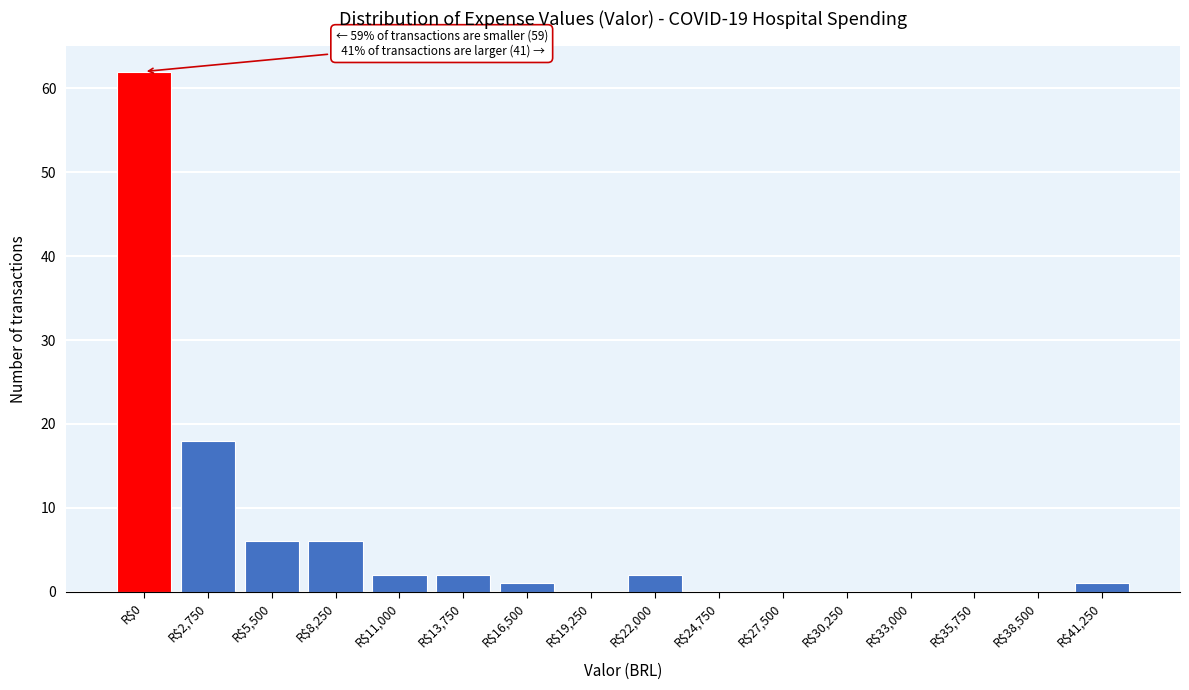

The value at R$22,000 is 2. True or false?

True